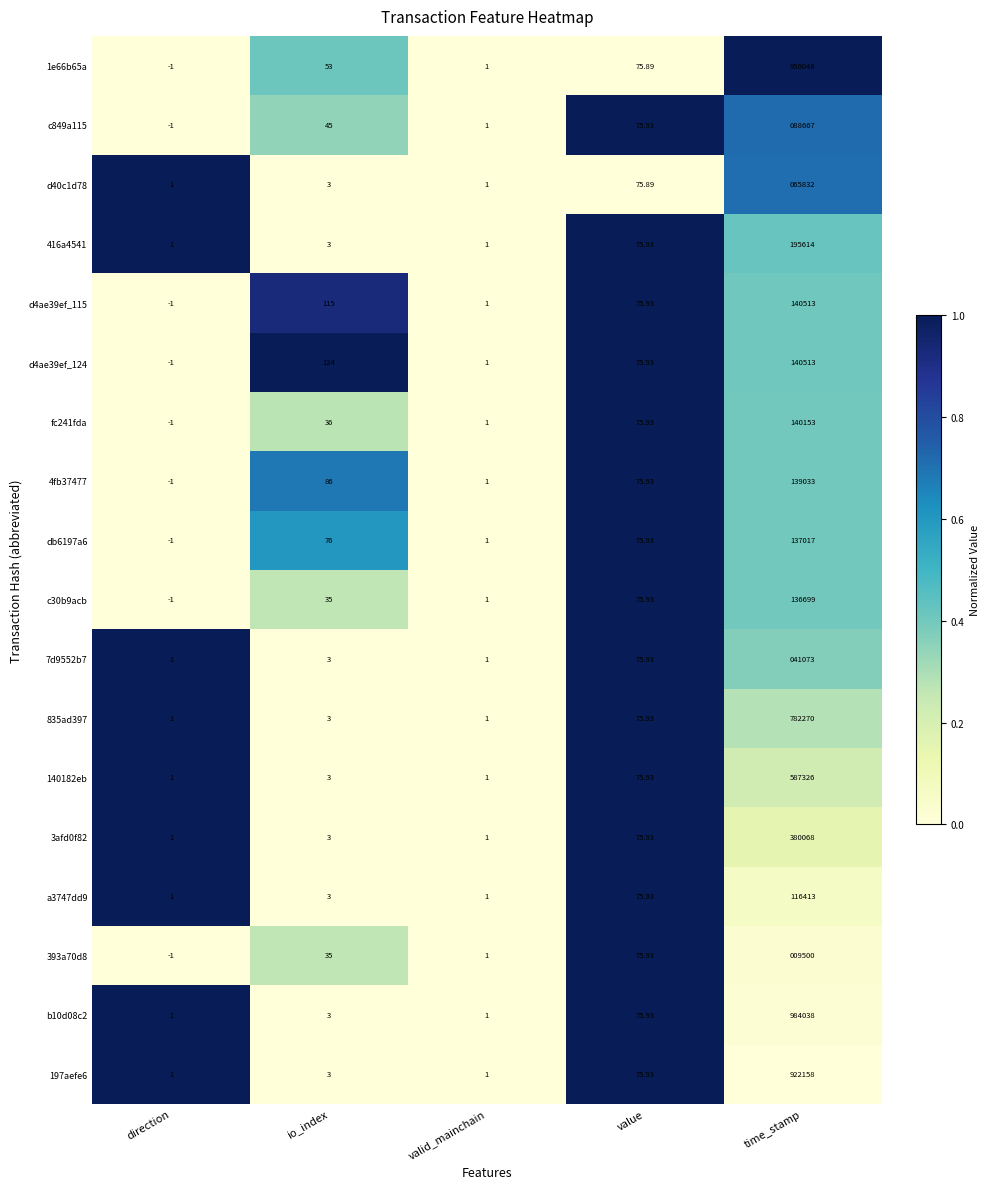

At which label is 4fb37477 closest to 69516?

io_index